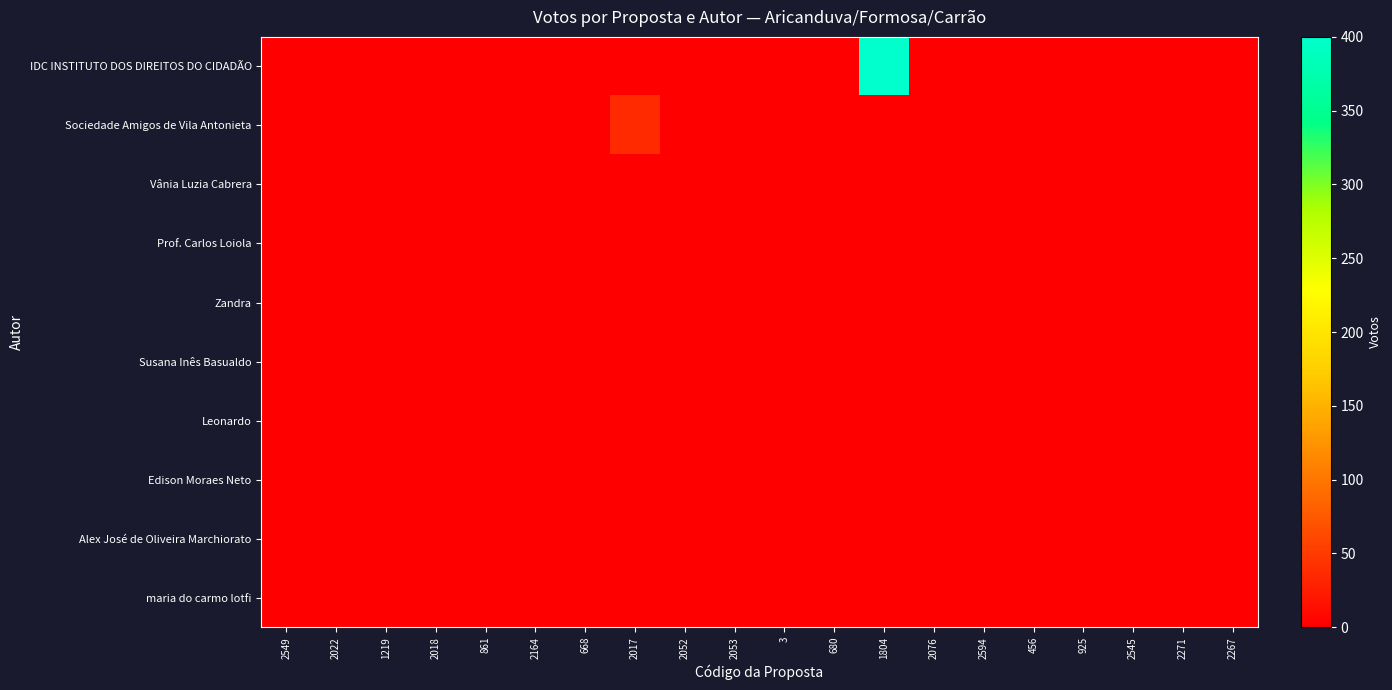

Reading right to left, extract all data points from this chart.

IDC INSTITUTO DOS DIREITOS DO CIDADÃO: 2267=0	2271=0	2545=0	925=0	456=0	2594=0	2076=0	1804=400	680=0	3=0	2053=0	2052=0	2017=0	668=0	2164=0	861=0	2018=0	1219=0	2022=0	2549=0
Sociedade Amigos de Vila Antonieta: 2267=0	2271=0	2545=0	925=0	456=0	2594=0	2076=0	1804=0	680=0	3=0	2053=0	2052=0	2017=36	668=0	2164=0	861=0	2018=0	1219=0	2022=0	2549=0
Vânia Luzia Cabrera: 2267=0	2271=0	2545=0	925=0	456=0	2594=0	2076=0	1804=0	680=0	3=0	2053=0	2052=0	2017=0	668=0	2164=0	861=0	2018=0	1219=0	2022=0	2549=0
Prof. Carlos Loiola: 2267=0	2271=0	2545=0	925=0	456=0	2594=0	2076=0	1804=0	680=0	3=0	2053=0	2052=0	2017=0	668=0	2164=0	861=0	2018=0	1219=0	2022=0	2549=0
Zandra: 2267=0	2271=0	2545=0	925=0	456=0	2594=0	2076=0	1804=0	680=0	3=0	2053=0	2052=0	2017=0	668=0	2164=0	861=0	2018=0	1219=0	2022=0	2549=0
Susana Inês Basualdo: 2267=0	2271=0	2545=0	925=0	456=0	2594=0	2076=0	1804=0	680=0	3=0	2053=0	2052=0	2017=0	668=0	2164=0	861=0	2018=0	1219=0	2022=0	2549=0
Leonardo: 2267=0	2271=0	2545=0	925=0	456=0	2594=0	2076=0	1804=0	680=0	3=0	2053=0	2052=0	2017=0	668=0	2164=0	861=0	2018=0	1219=0	2022=0	2549=0
Edison Moraes Neto: 2267=0	2271=0	2545=0	925=0	456=0	2594=0	2076=0	1804=0	680=0	3=0	2053=0	2052=0	2017=0	668=0	2164=0	861=0	2018=0	1219=0	2022=0	2549=0
Alex José de Oliveira Marchiorato: 2267=0	2271=0	2545=0	925=0	456=0	2594=0	2076=0	1804=0	680=0	3=0	2053=0	2052=0	2017=0	668=0	2164=0	861=0	2018=0	1219=0	2022=0	2549=0
maria do carmo lotfi: 2267=0	2271=0	2545=0	925=0	456=0	2594=0	2076=0	1804=0	680=0	3=0	2053=0	2052=0	2017=0	668=0	2164=0	861=0	2018=0	1219=0	2022=0	2549=0